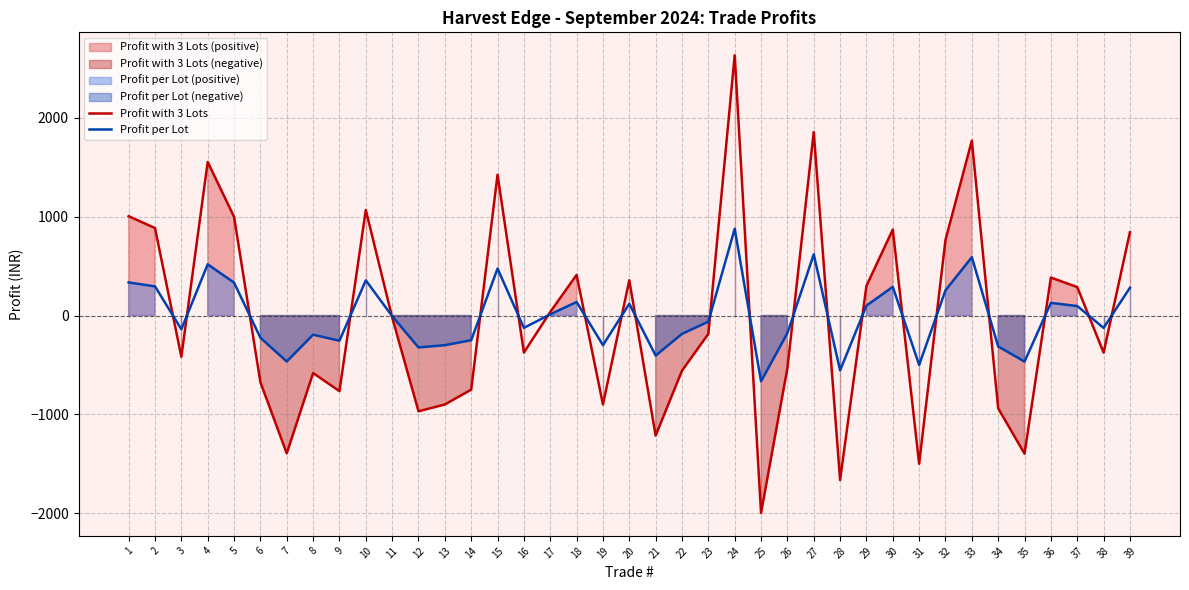

What is the spread (max minus min) of values at 1?

670